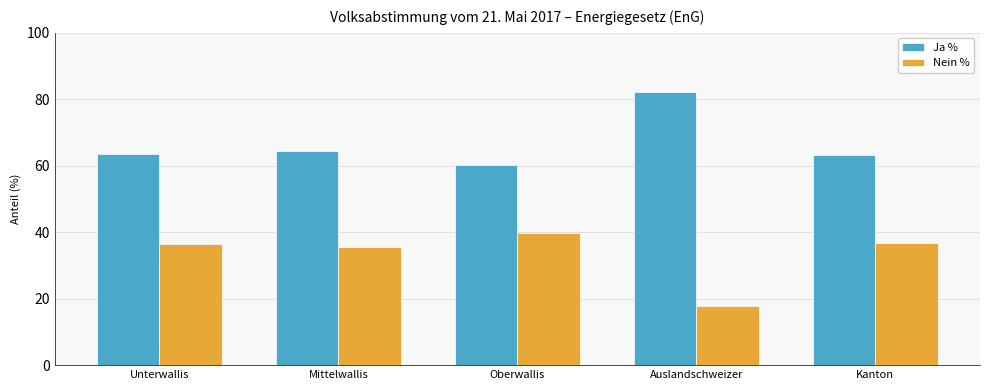

What is the difference between the second highest and second lowest values in the Ja % series?

1.2